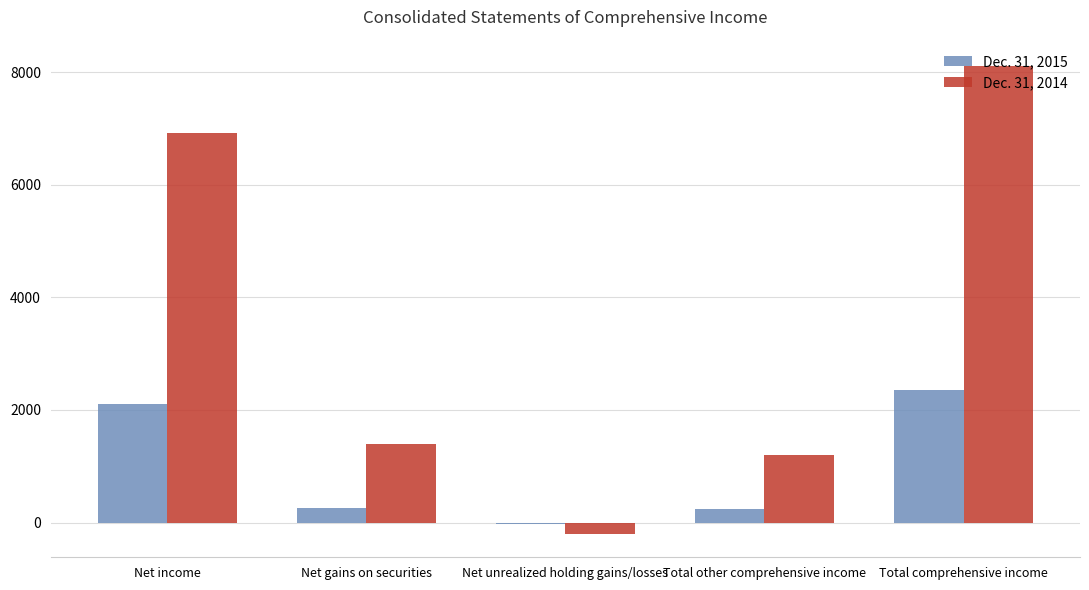

How many positive values does the Dec. 31, 2014 series have?

4